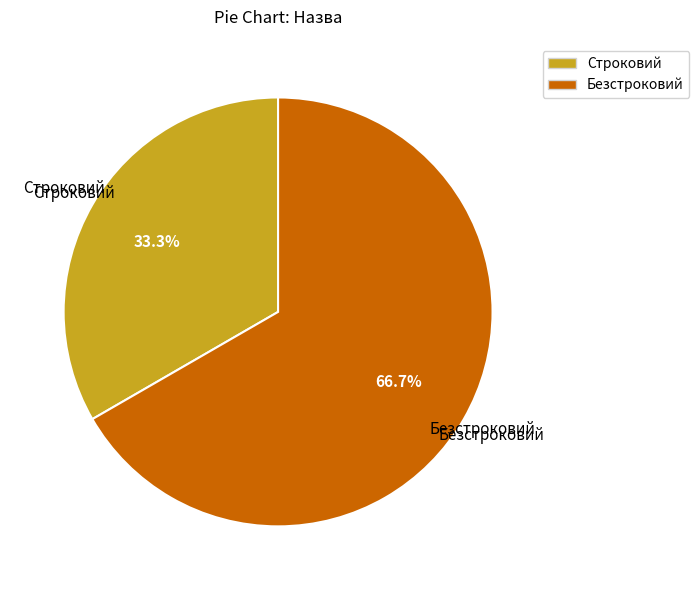

True or false: Строковий accounts for 33% of the total.

True